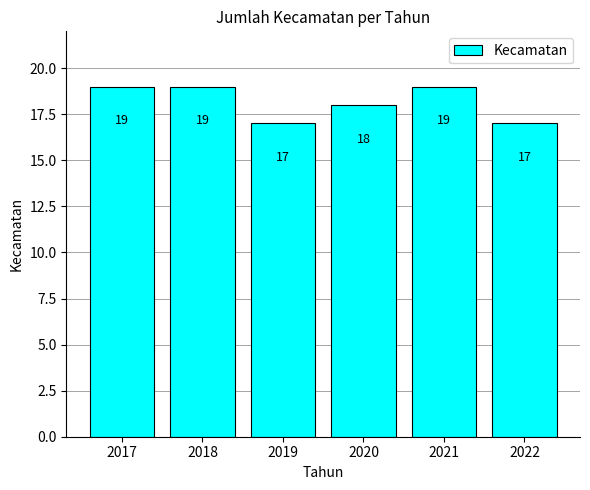

Does the chart contain any negative values?

No